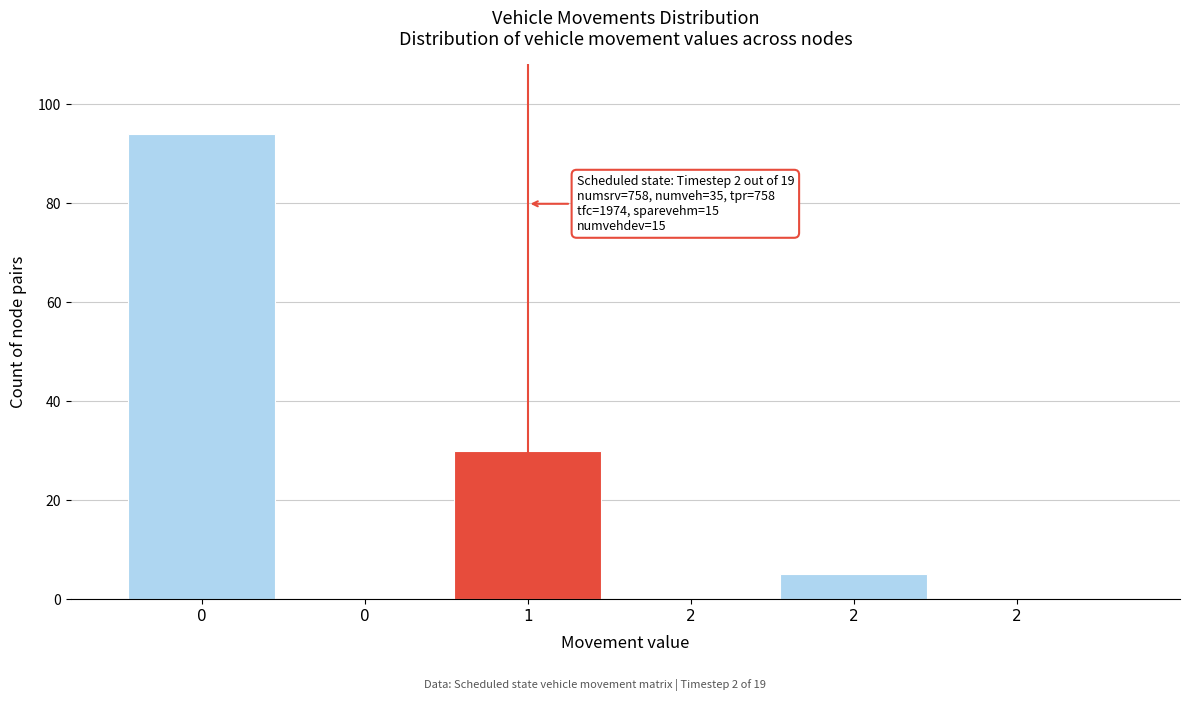

How many categories are shown in the chart?

6